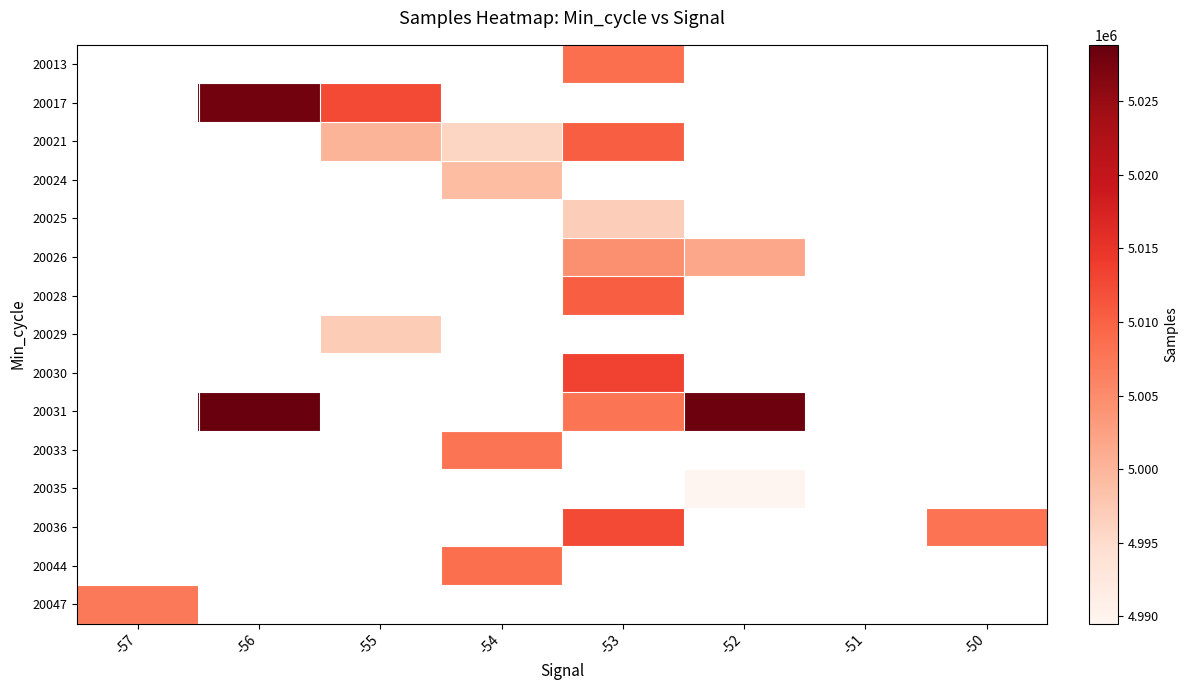

Which label corresponds to the smallest value in the chart?

-52